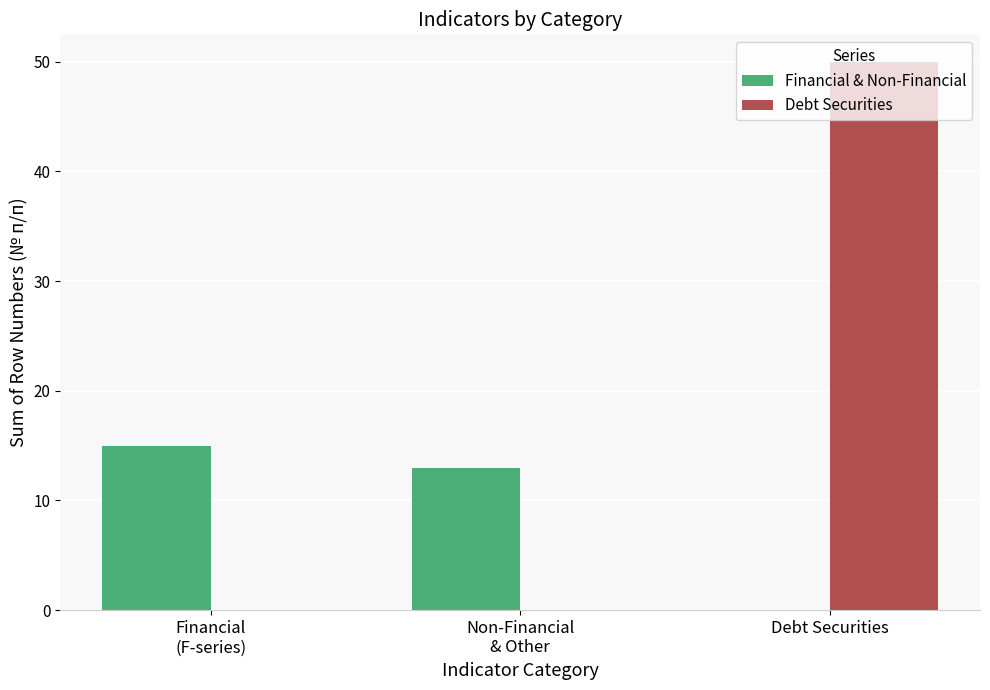

Reading right to left, transcribe all the data shown in this chart.

Financial & Non-Financial: Debt Securities=0	Non-Financial
& Other=13	Financial
(F-series)=15
Debt Securities: Debt Securities=50	Non-Financial
& Other=0	Financial
(F-series)=0